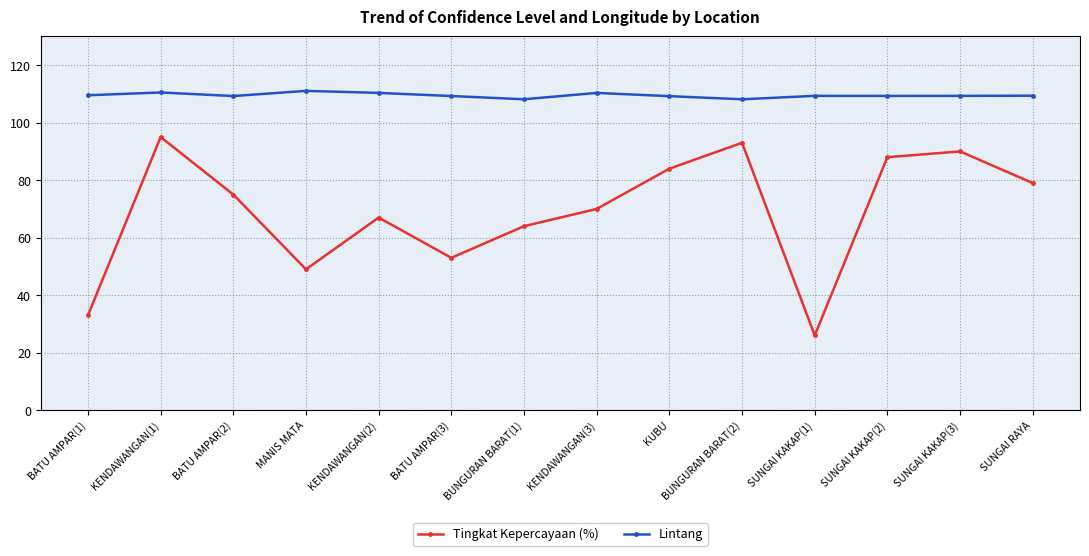

What are all the series names shown in the legend?

Tingkat Kepercayaan (%), Lintang